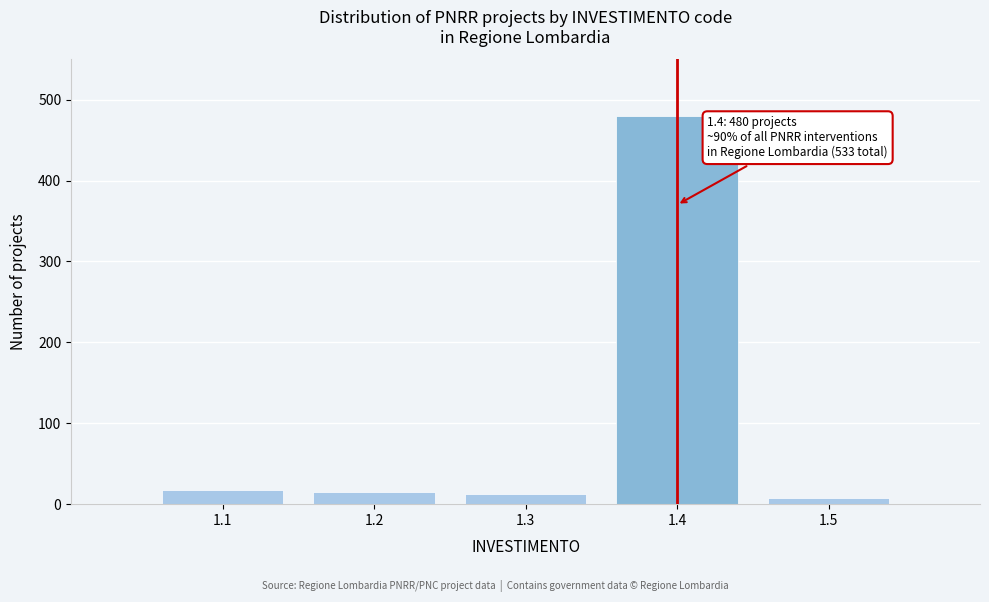

Reading right to left, transcribe all the data shown in this chart.

8	480	12	15	18